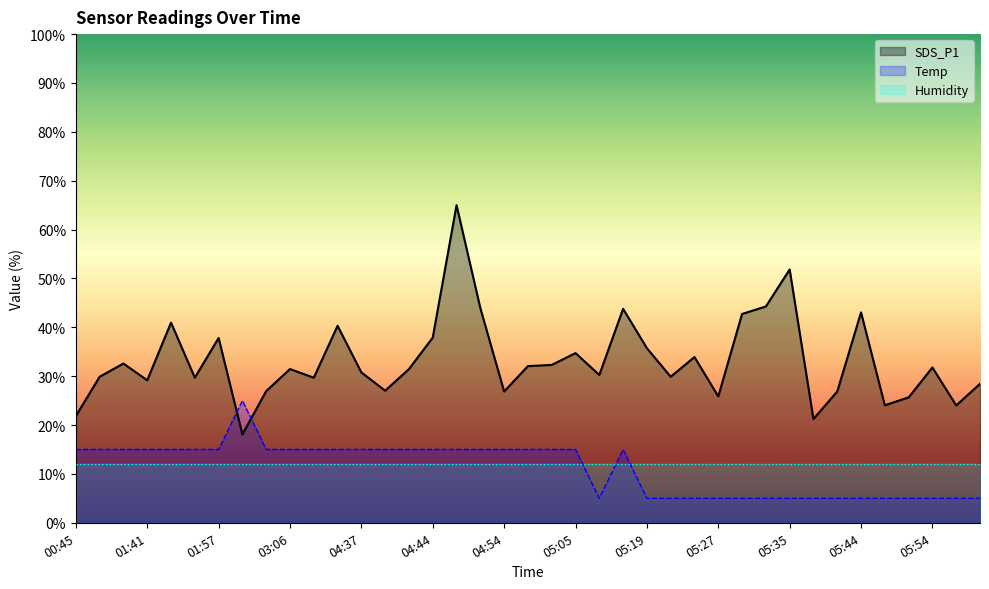

Which series has the widest spread of values?

SDS_P1